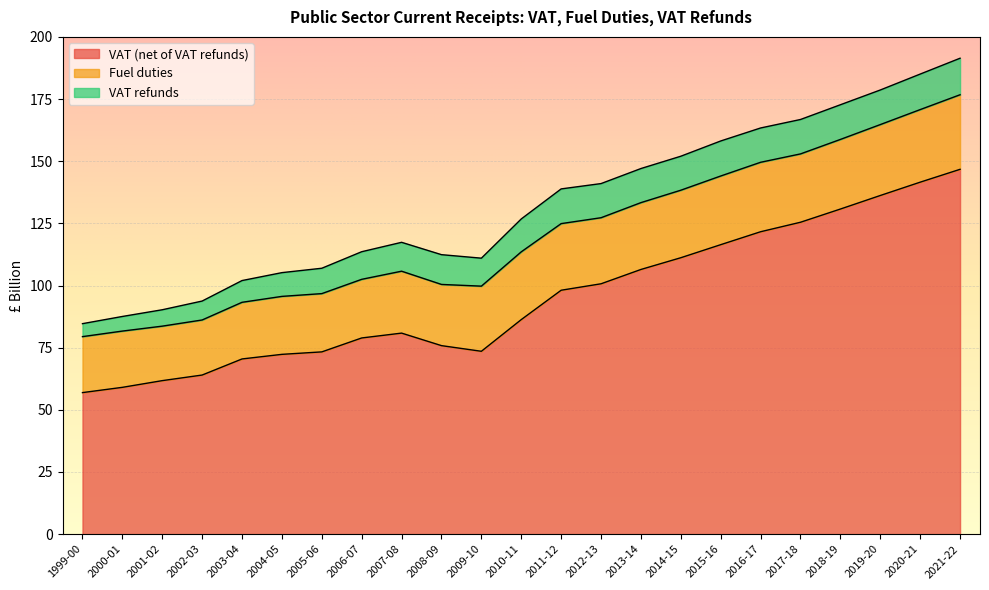

What are all the series names shown in the legend?

VAT (net of VAT refunds), Fuel duties, VAT refunds